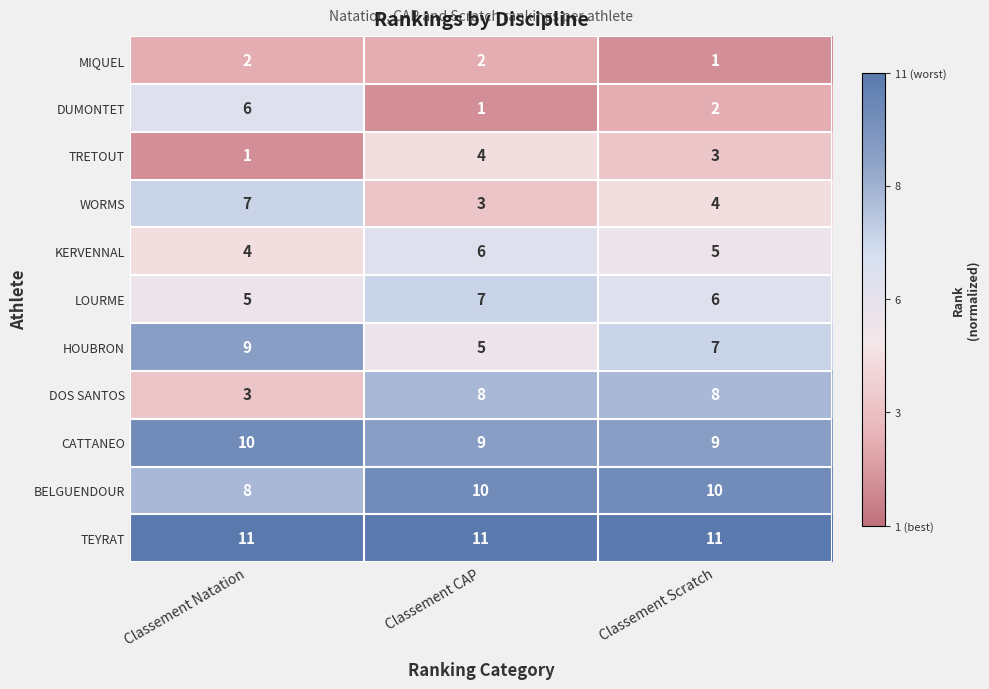

The value of CATTANEO at Classement Natation is 3. True or false?

False